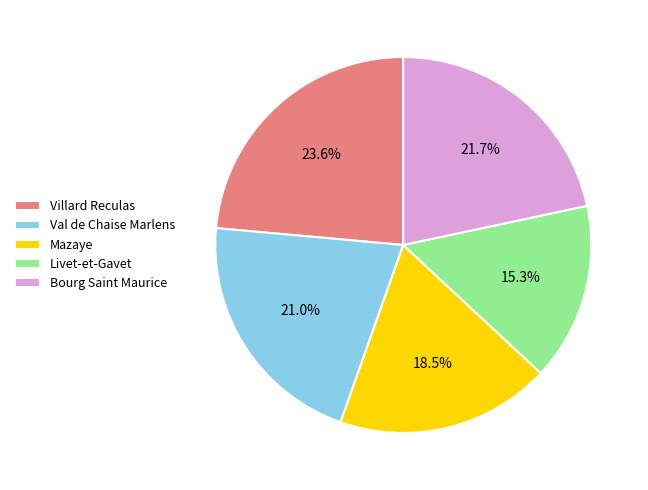

Rank the categories by value from highest to lowest.

Villard Reculas, Bourg Saint Maurice, Val de Chaise Marlens, Mazaye, Livet-et-Gavet